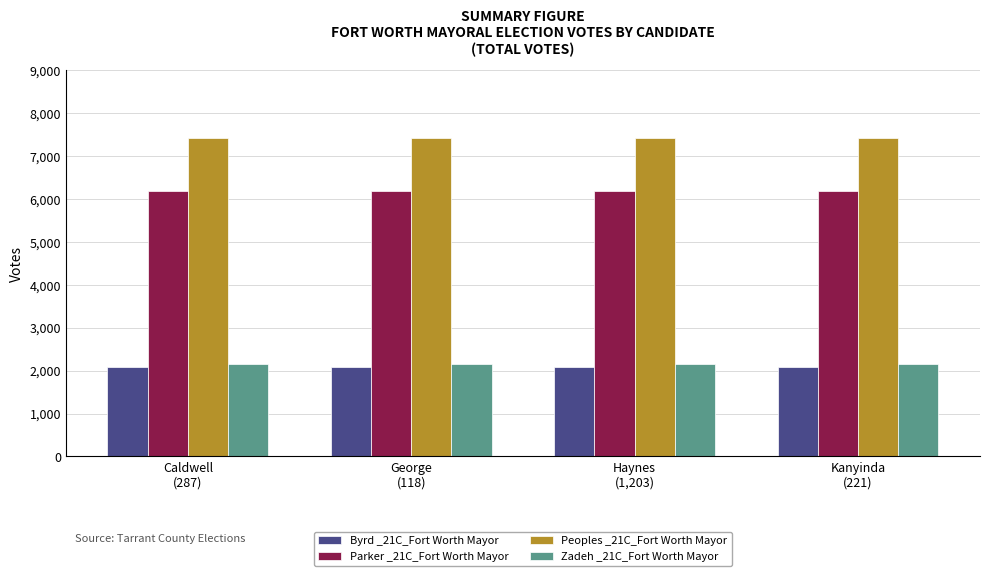

What position from the right is Haynes
(1,203)?

2